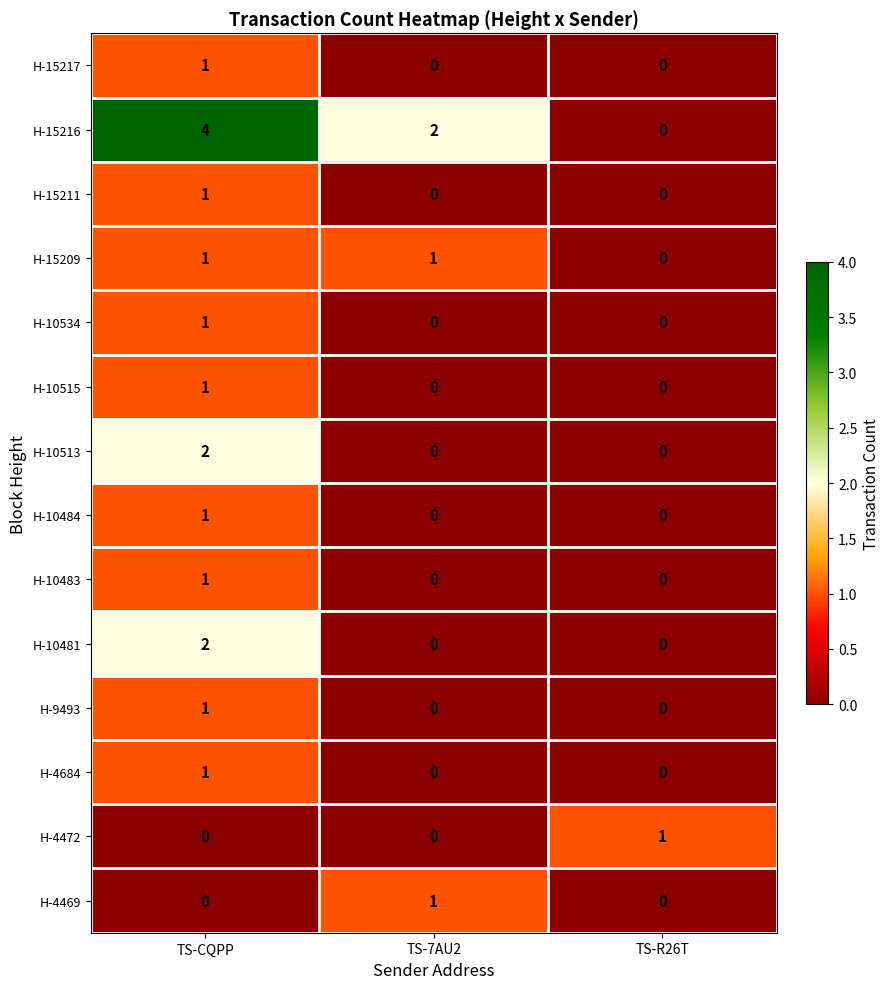

The value of H-10534 at TS-R26T is 0. True or false?

True